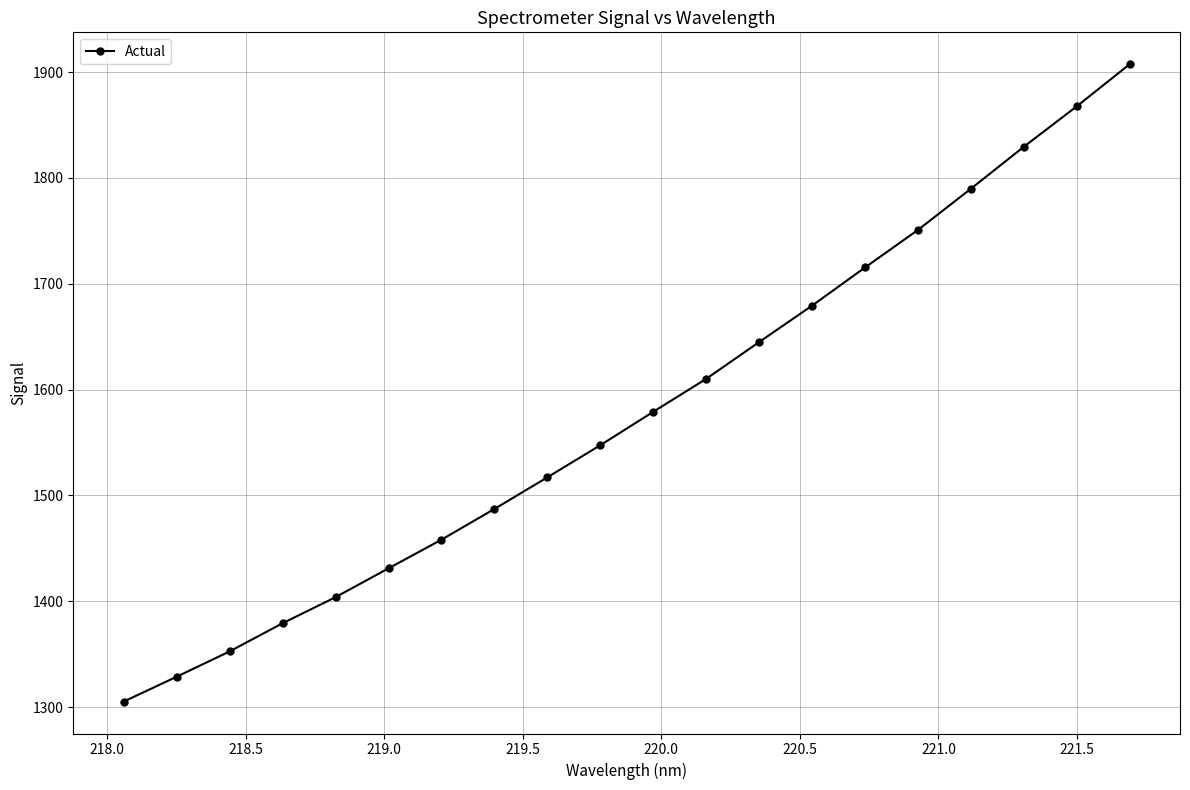

Does the chart display data point markers on the line(s)?

Yes